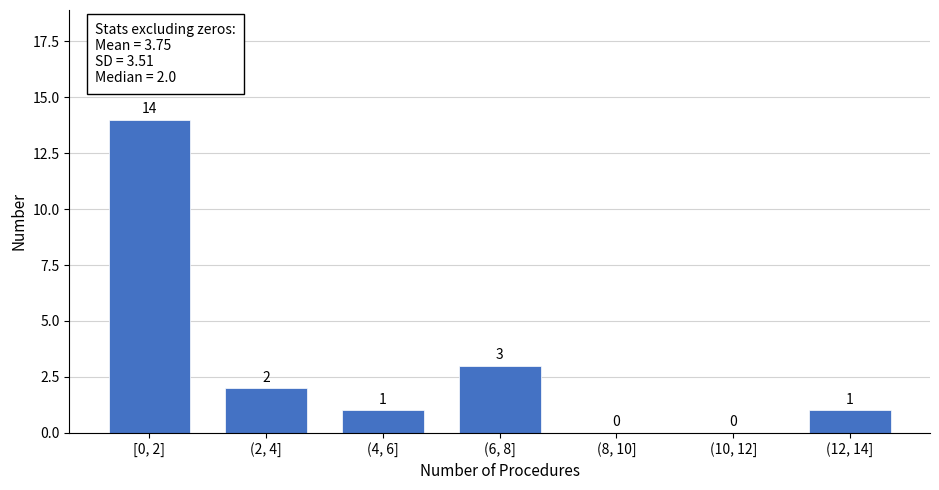

Reading left to right, what are all the values shown in this chart?

[0, 2]=14	(2, 4]=2	(4, 6]=1	(6, 8]=3	(8, 10]=0	(10, 12]=0	(12, 14]=1